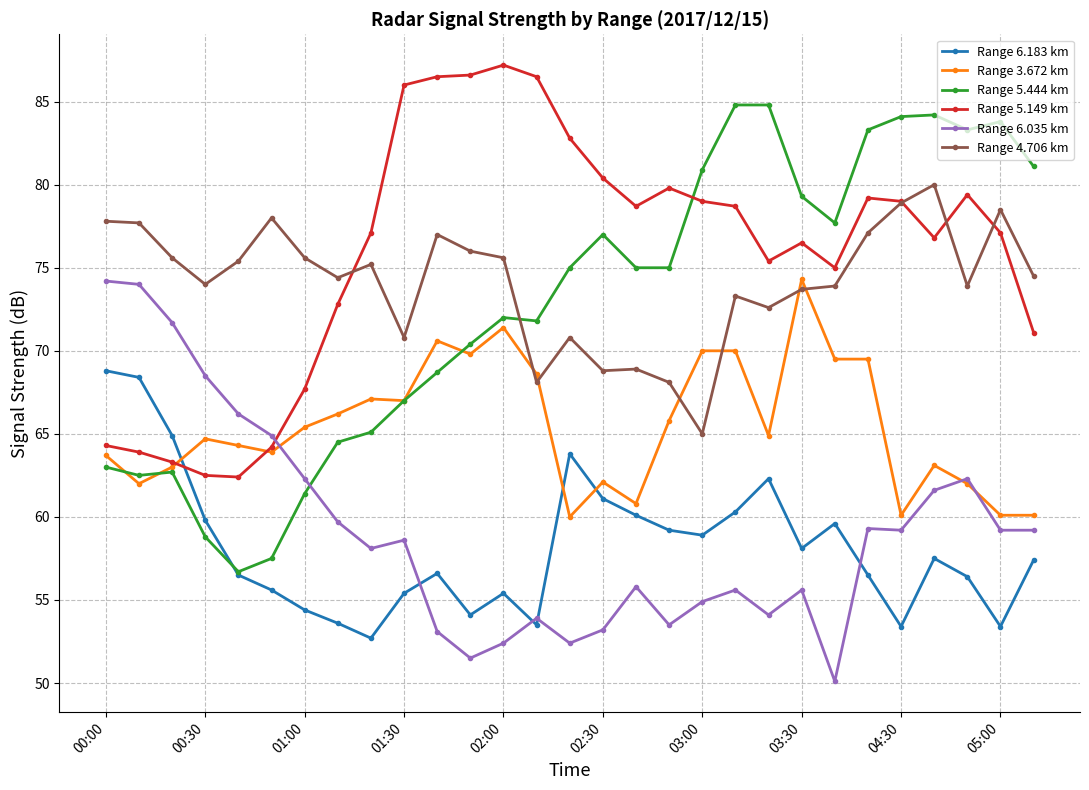

Count the number of categories in the chart.

29